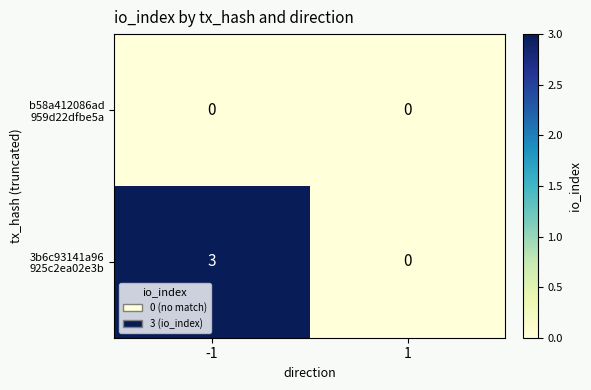

At which category is the sum across all series the highest?

-1